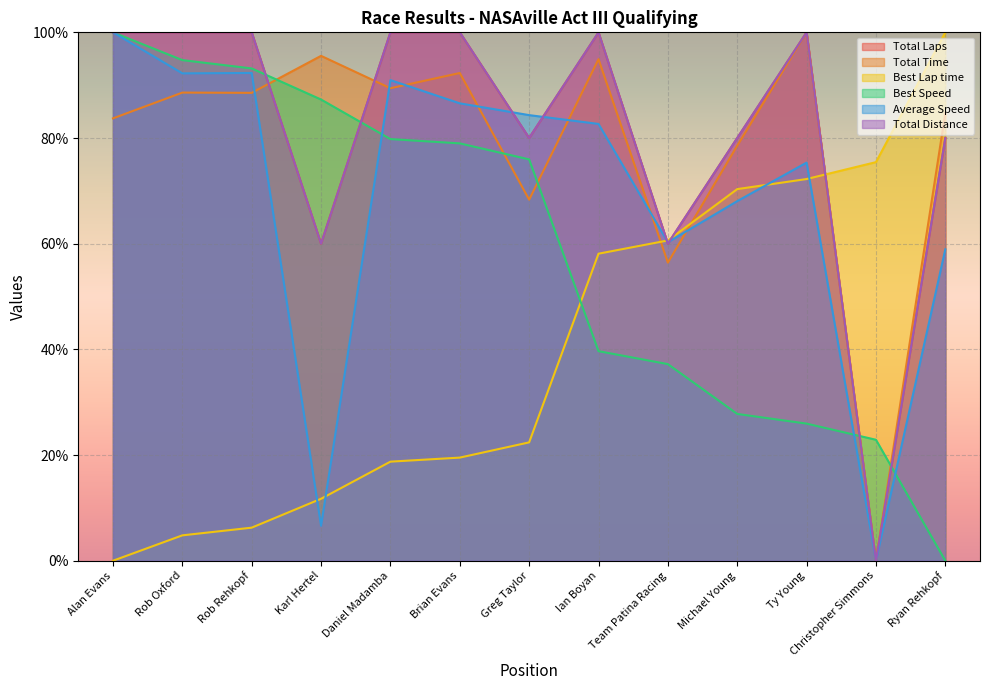

What is the difference between the highest and lowest values at Ty Young?

74.0